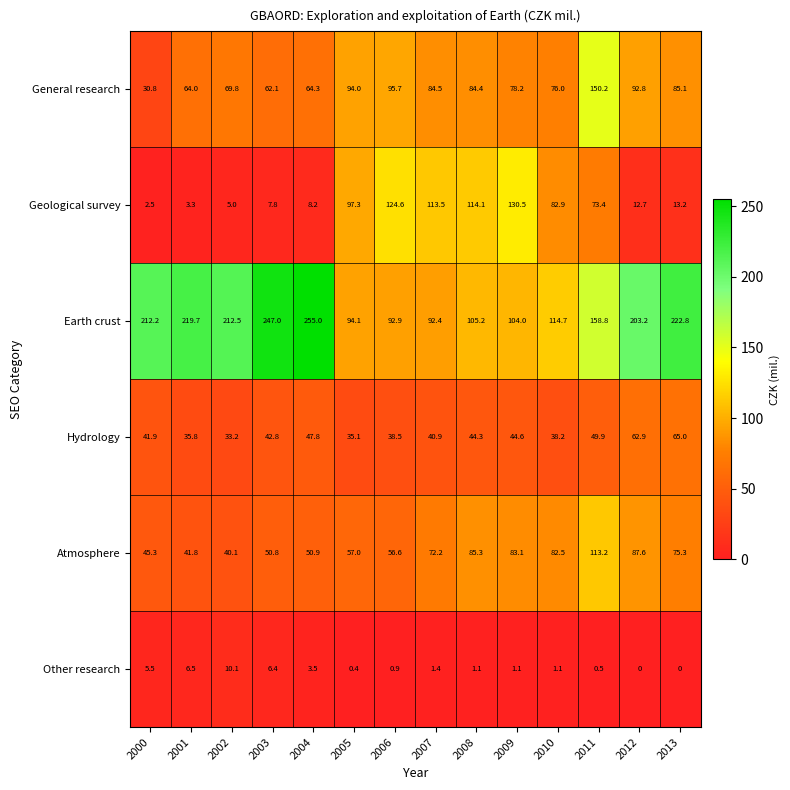

How many series are shown in this chart?

6